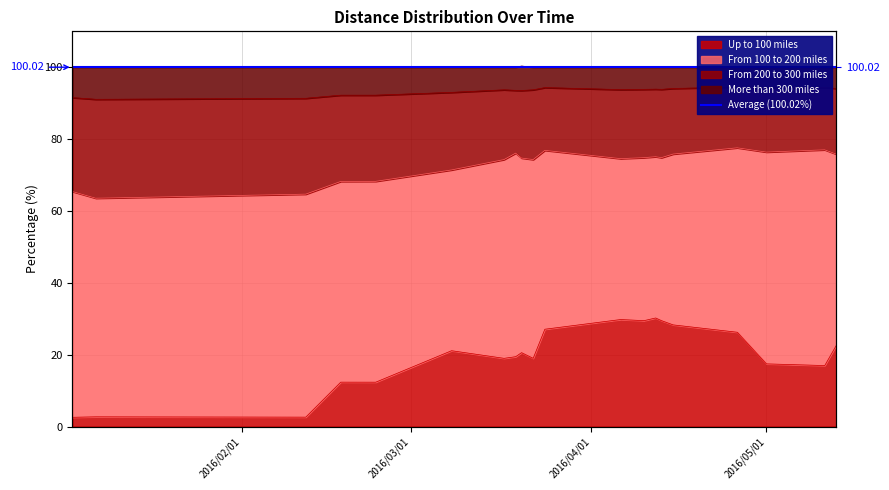

Which series has the largest range (max minus min)?

Up to 100 miles